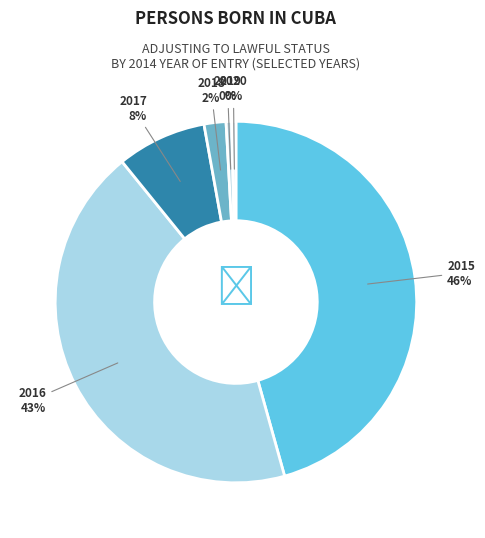

Which category has the biggest portion of the pie?

2015